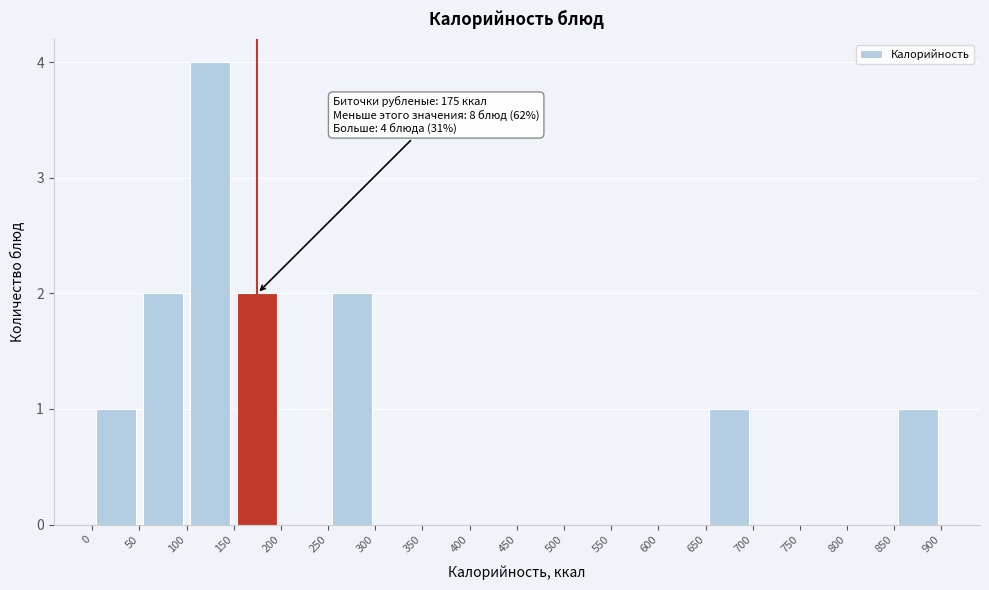

Over which range of the x-axis is the bar tallest?

100 to 150